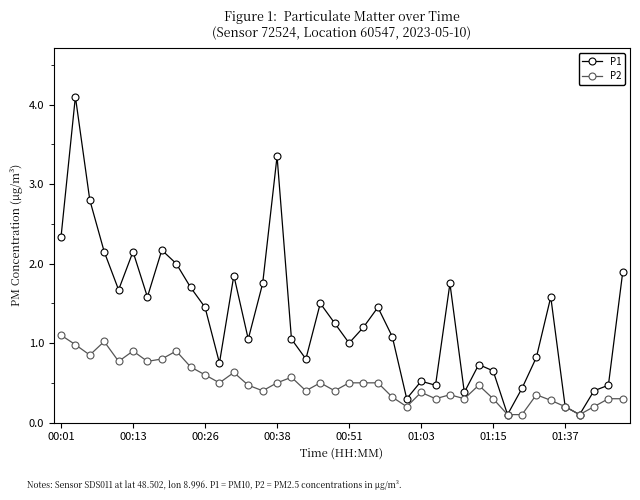

Rank the series by their maximum value, from lowest to highest.

P2, P1